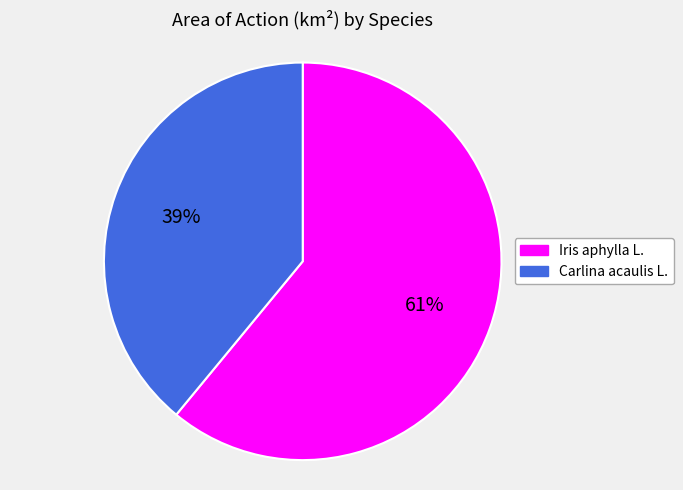

Which slice is the largest?

Iris aphylla L.